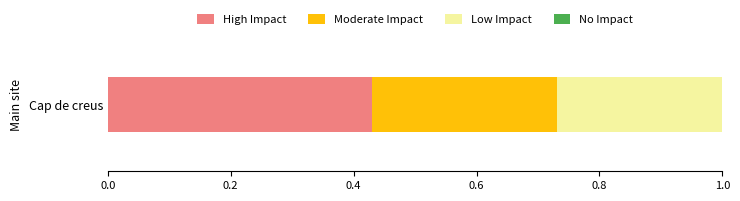

Rank the categories by High Impact value from lowest to highest.

Cap de creus